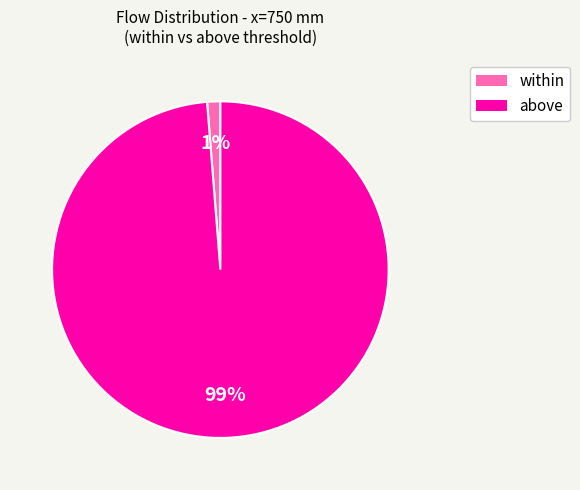

Does any single category account for the majority?

Yes